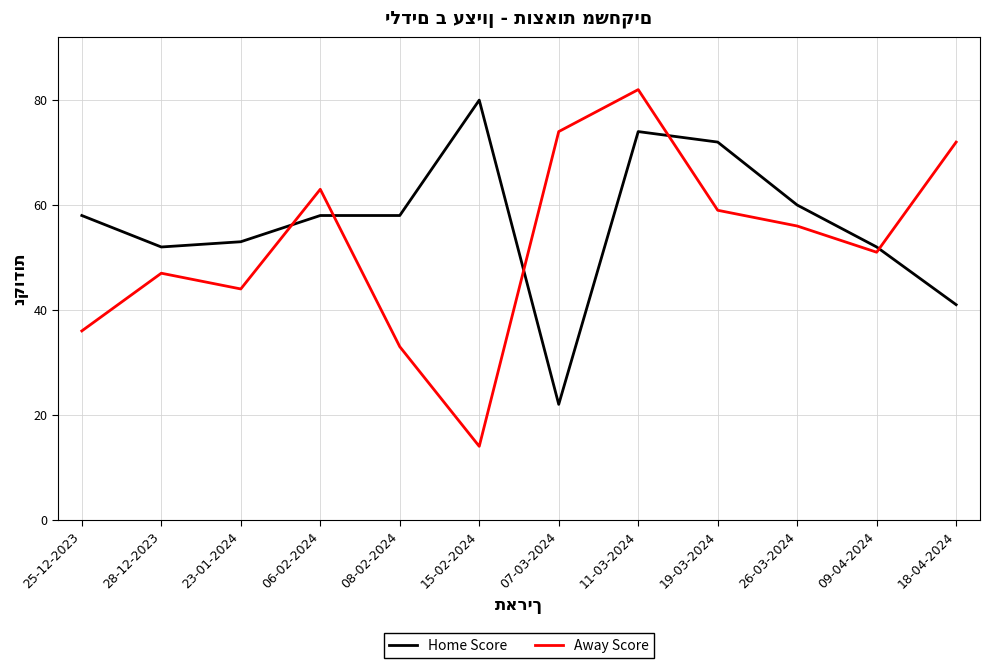

Reading left to right, transcribe all the data shown in this chart.

Home Score: 58	52	53	58	58	80	22	74	72	60	52	41
Away Score: 36	47	44	63	33	14	74	82	59	56	51	72